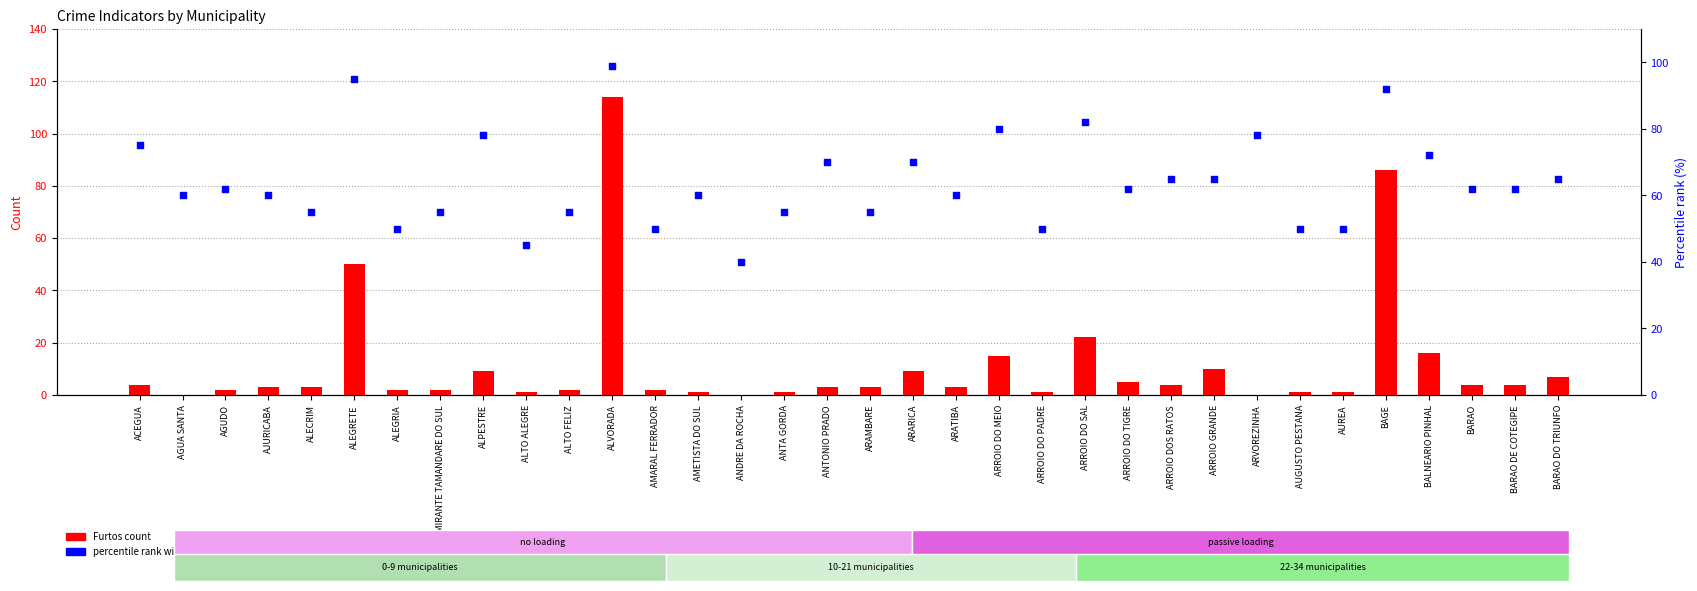

At how many categories does at least one series exceed 92?

2